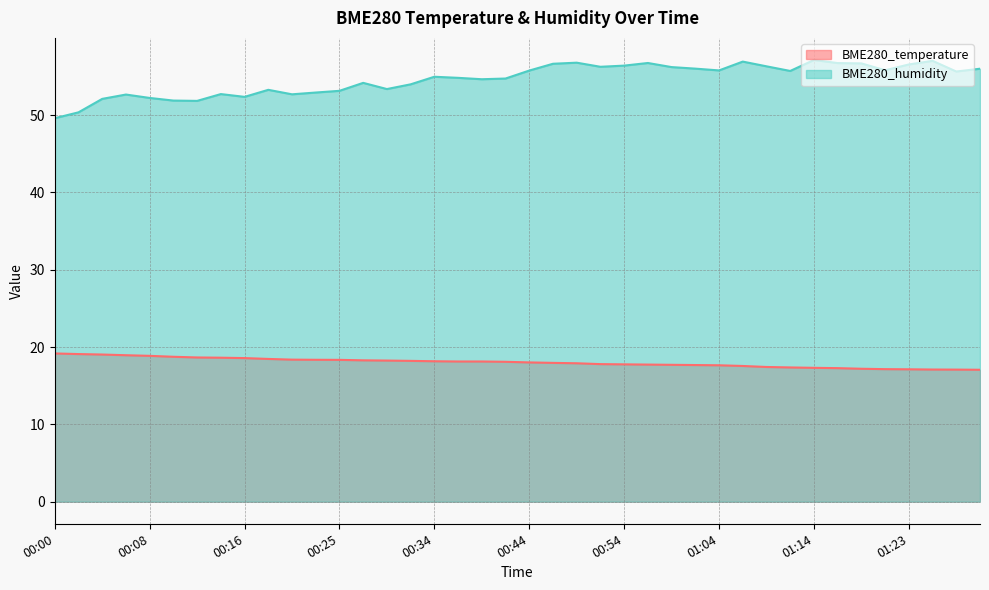

What is the value of the BME280_temperature point at the 5th from the left?

18.9